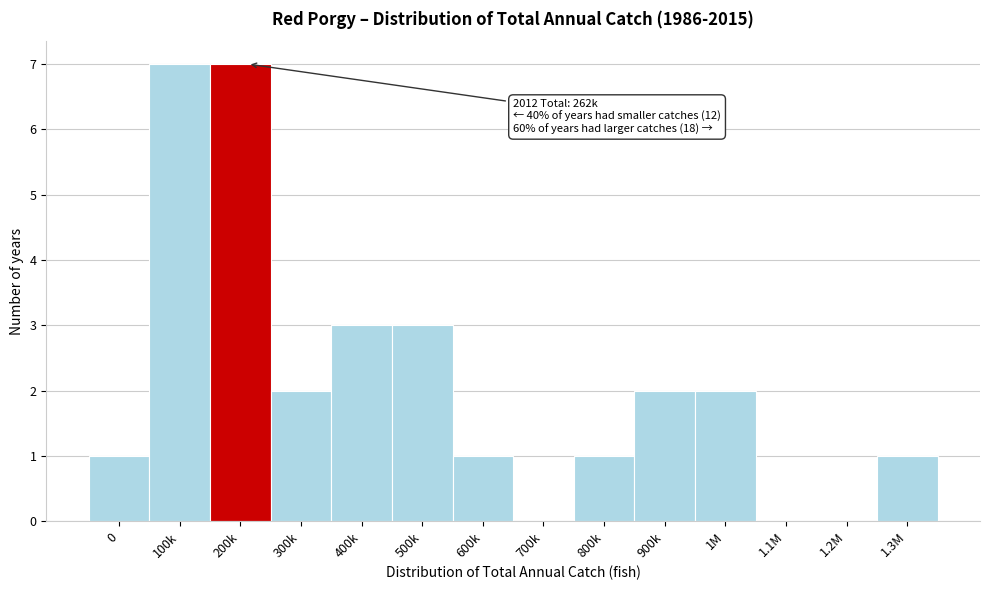

Reading right to left, list all the values displayed in this chart.

1.3M=1	1.2M=0	1.1M=0	1M=2	900k=2	800k=1	700k=0	600k=1	500k=3	400k=3	300k=2	200k=7	100k=7	0=1